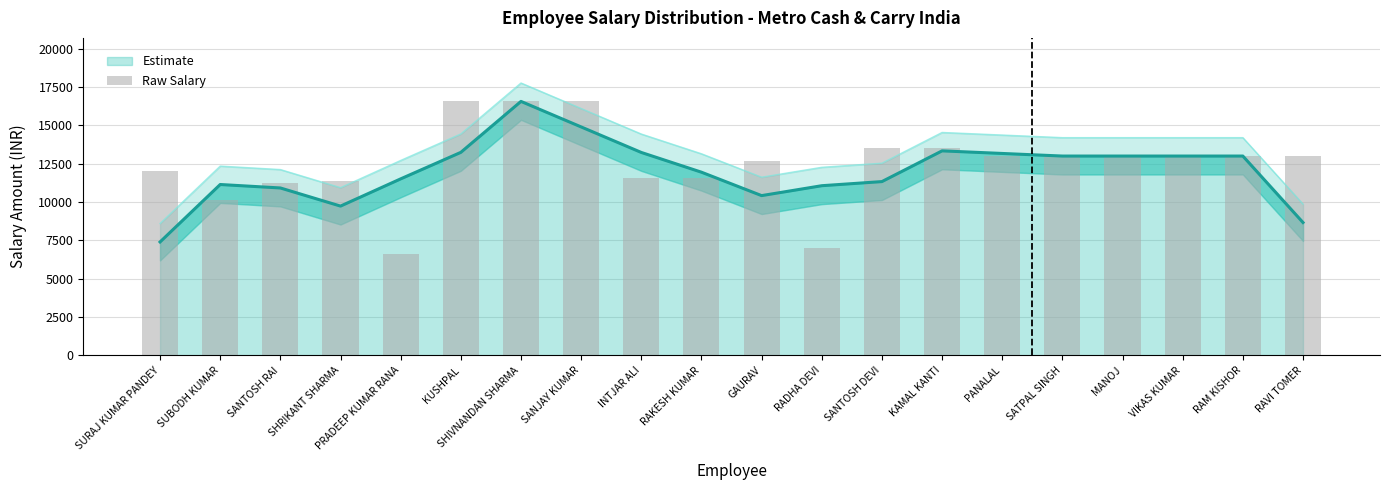

Rank the categories by value from lowest to highest.

PRADEEP KUMAR RANA, RADHA DEVI, SUBODH KUMAR, SANTOSH RAI, SHRIKANT SHARMA, INTJAR ALI, RAKESH KUMAR, SURAJ KUMAR PANDEY, GAURAV, PANALAL, SATPAL SINGH, MANOJ, VIKAS KUMAR, RAM KISHOR, RAVI TOMER, SANTOSH DEVI, KAMAL KANTI, KUSHPAL, SHIVNANDAN SHARMA, SANJAY KUMAR